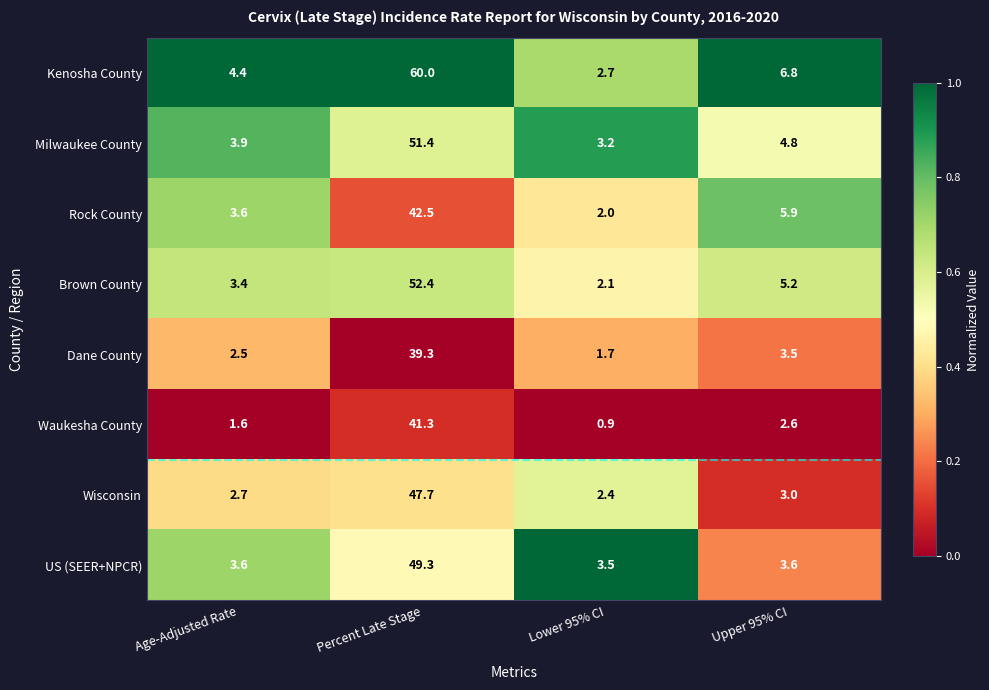

What is the average value of the Kenosha County series?

18.5